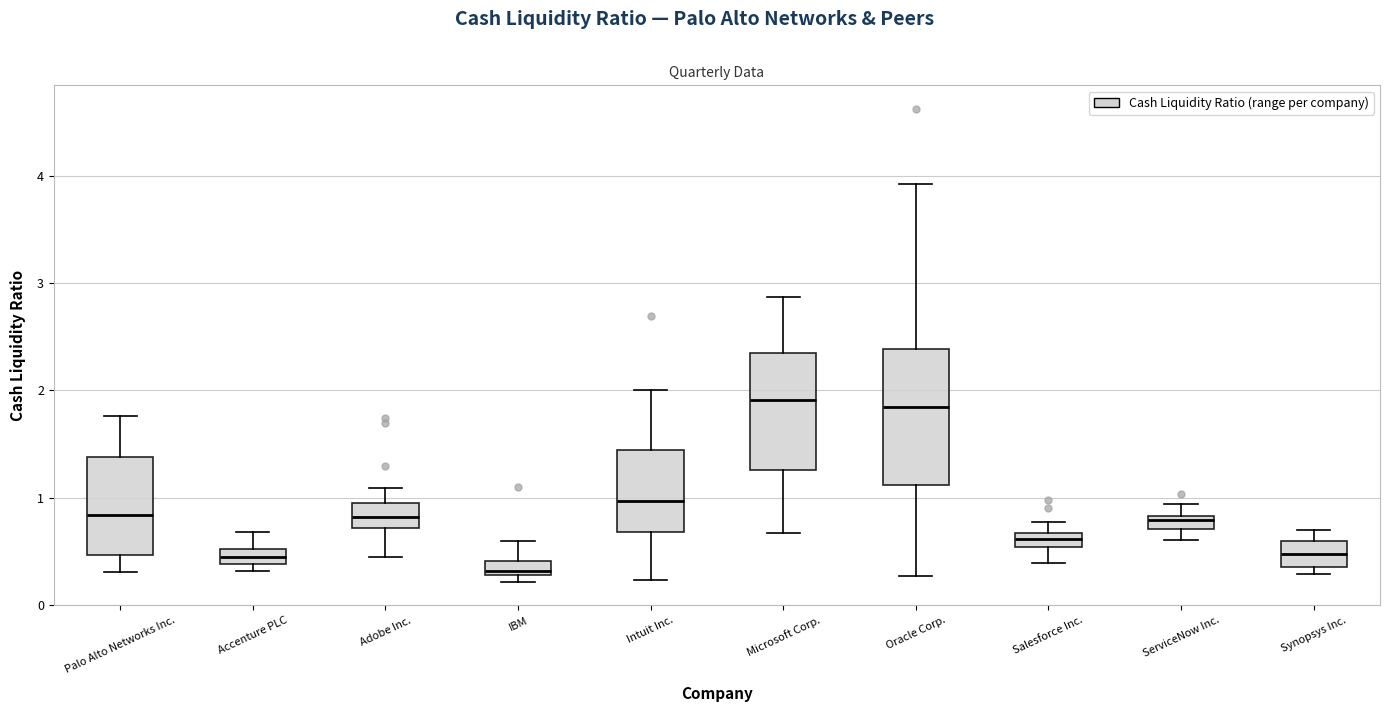

Which box's median line is the lowest?

IBM